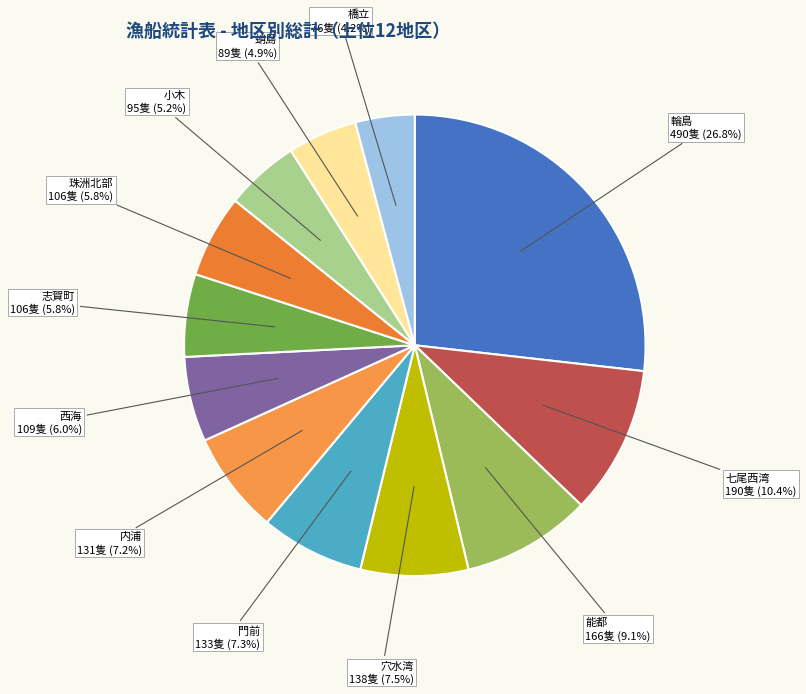

How many slices are in this pie chart?

12